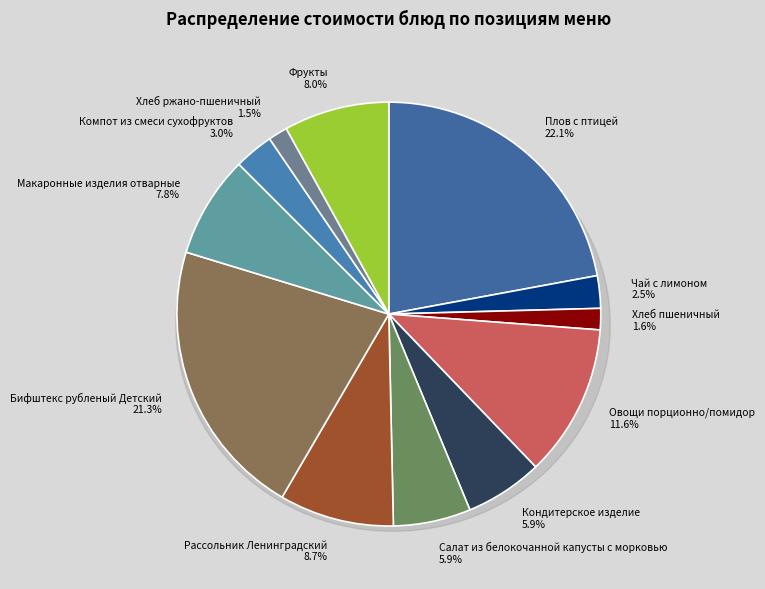

To the nearest percent, what portion does Хлеб ржано-пшеничный represent?

1%